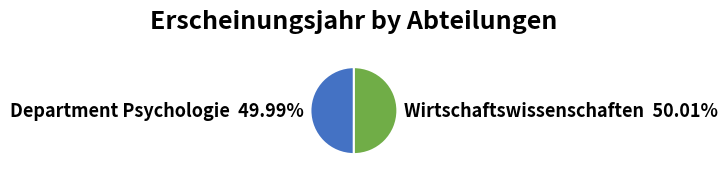

What percentage is the Wirtschaftswissenschaften slice, to the nearest percent?

50%